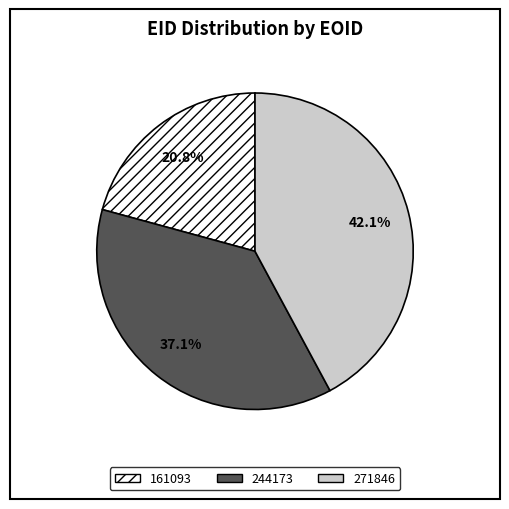

True or false: 244173 accounts for 37% of the total.

True